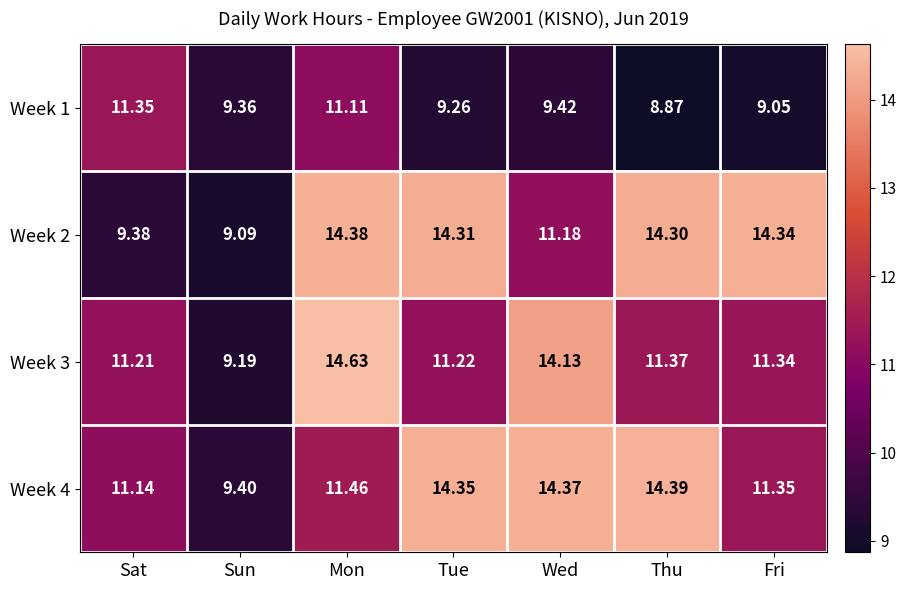

At which category does the chart reach its minimum across all series?

Thu